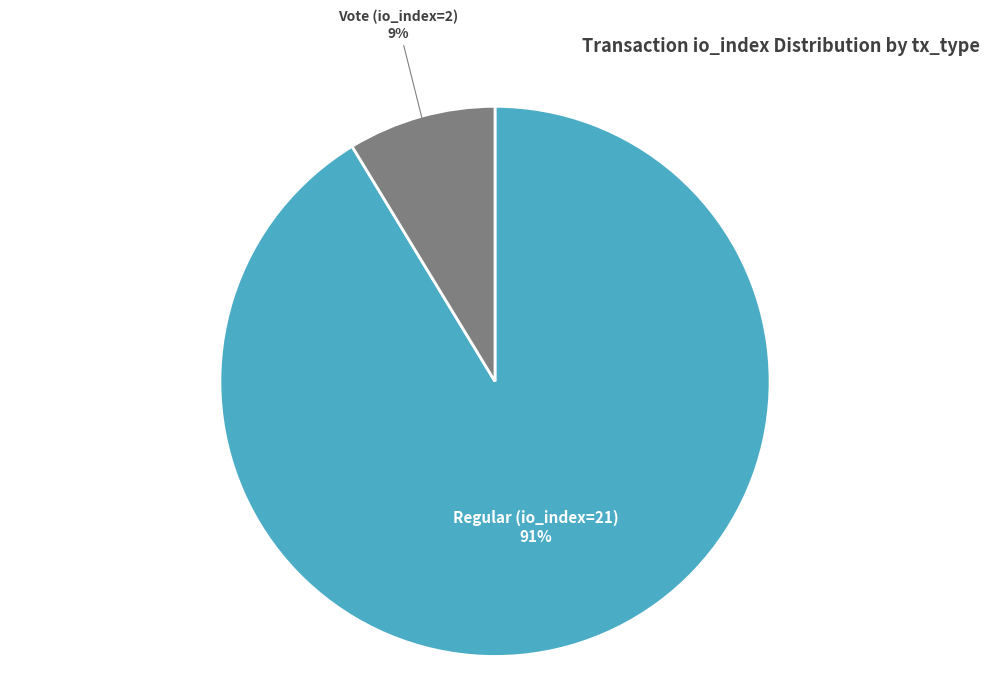

The Regular (io_index=21) slice represents 91% of the pie. True or false?

True